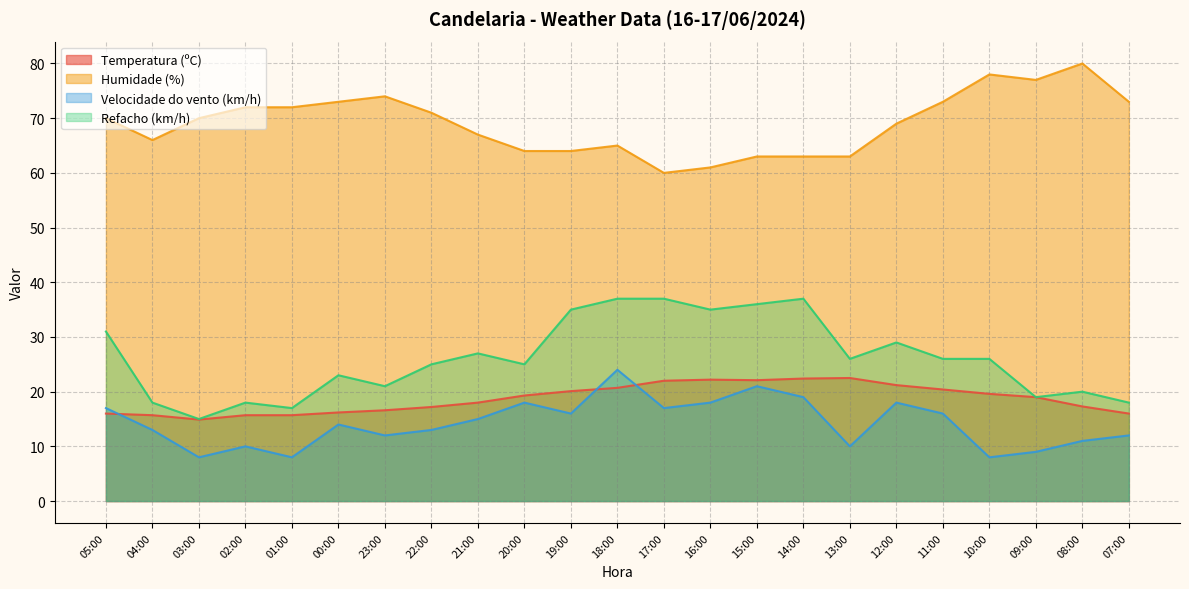

In Refacho (km/h), how many points are lower than both neighbors (excluding endpoints)?

7